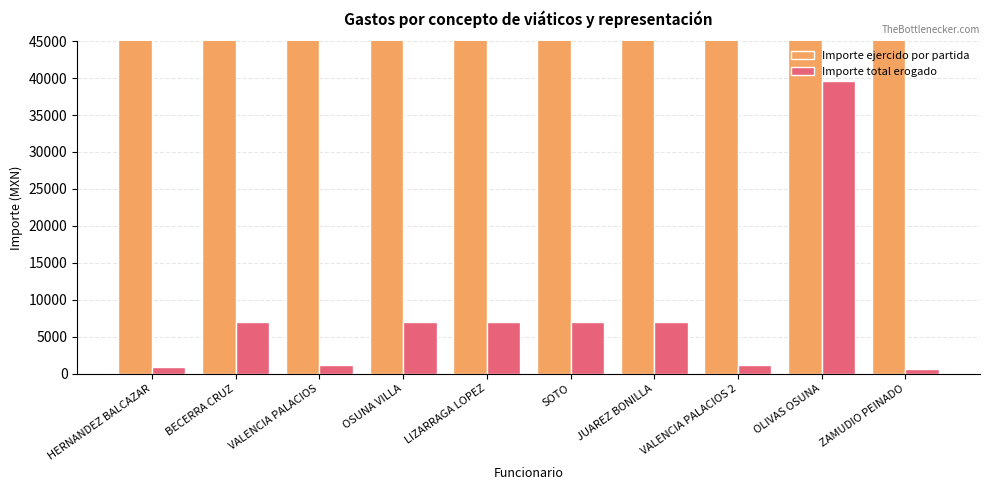

At which label does Importe total erogado first exceed 7000?

OLIVAS OSUNA